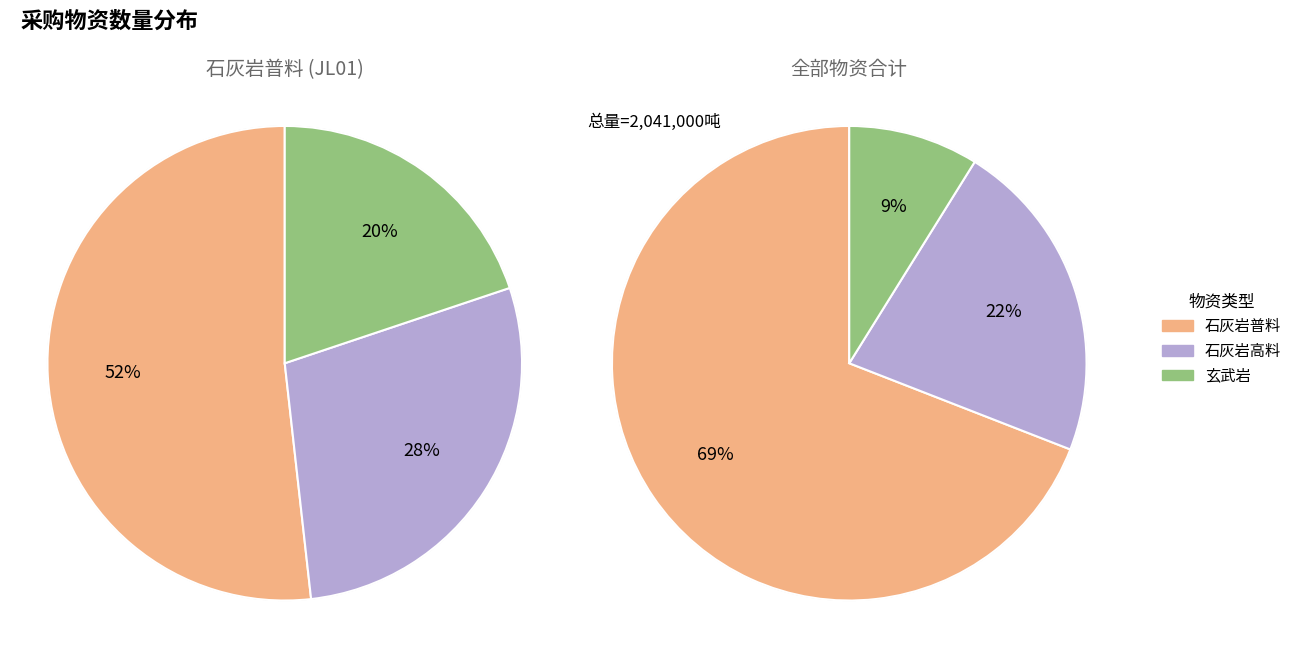

What is the difference between the highest and lowest values at 石灰岩普料?

622000